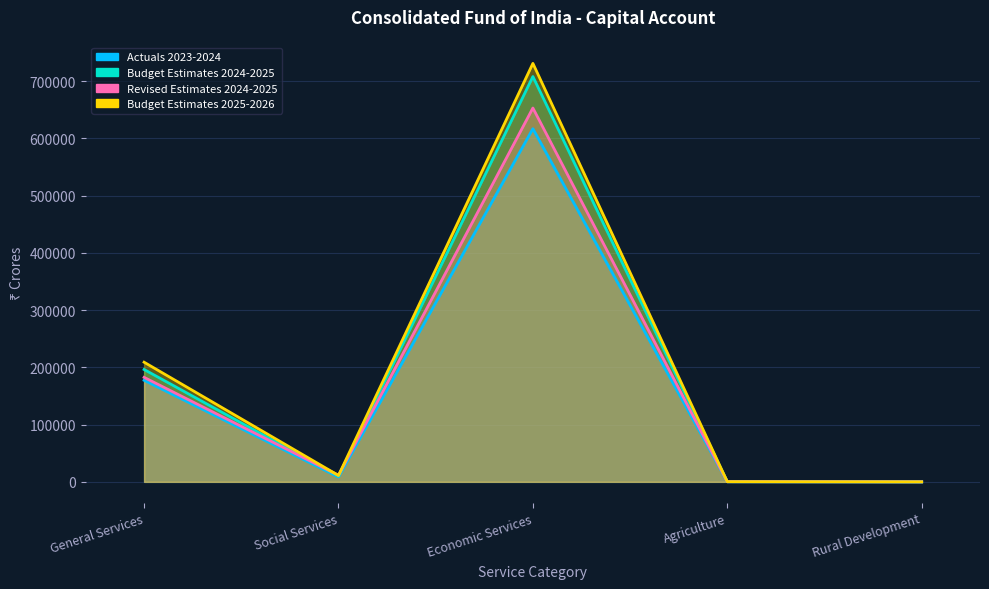

Does the chart have visible grid lines?

Yes